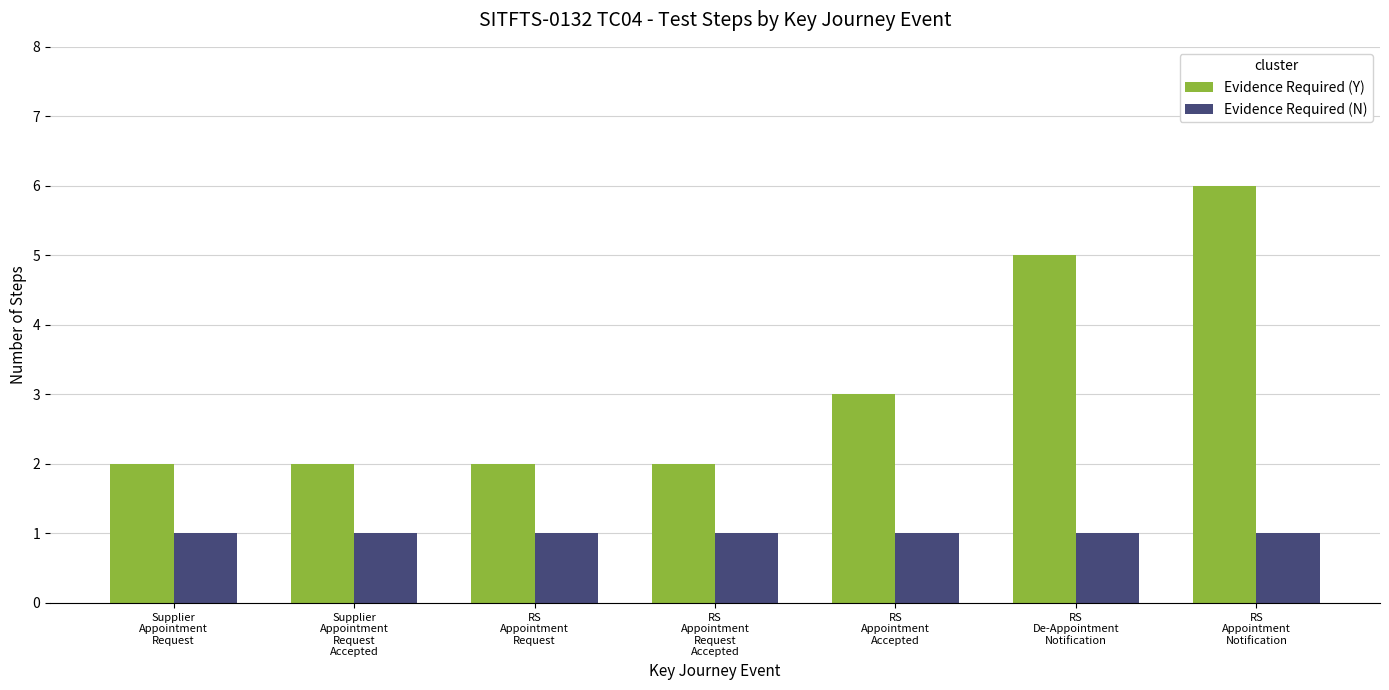

Count the number of data series in this chart.

2